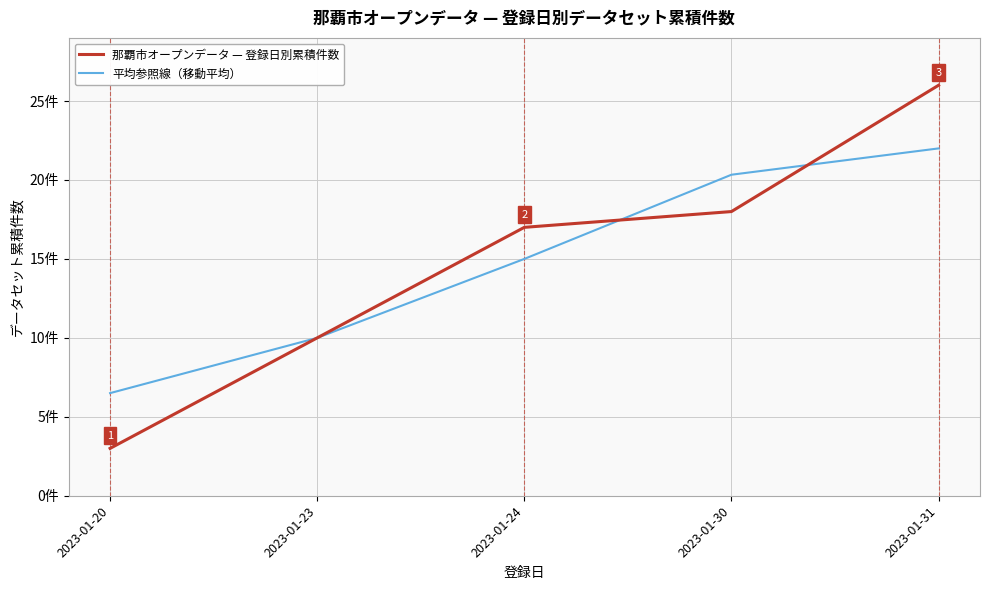

Does the chart have visible grid lines?

Yes